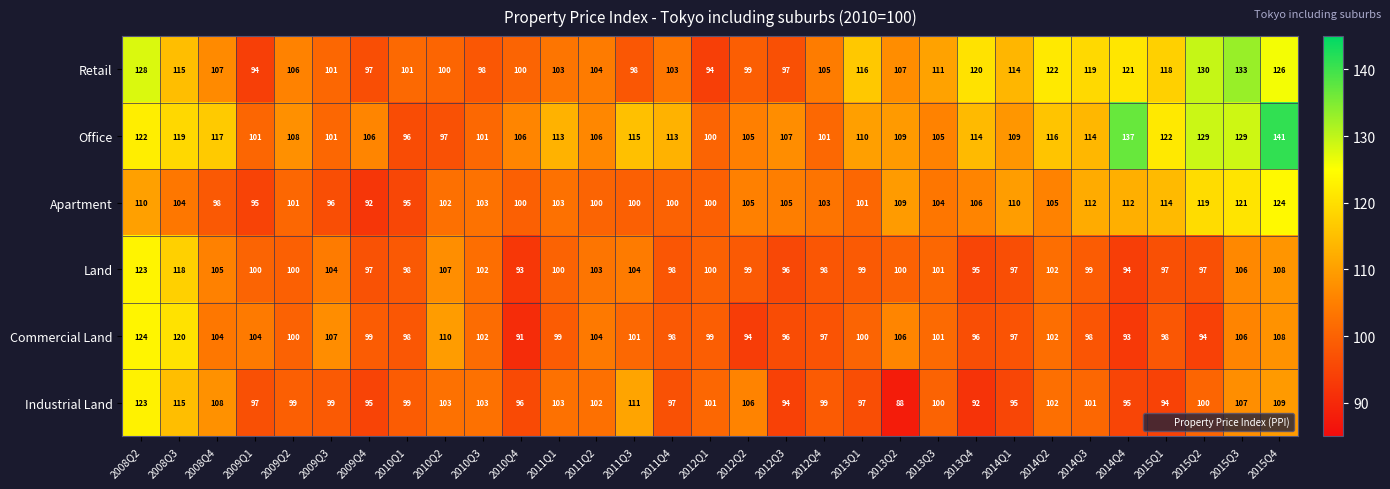

At which label is Land closest to 108?

2015Q4